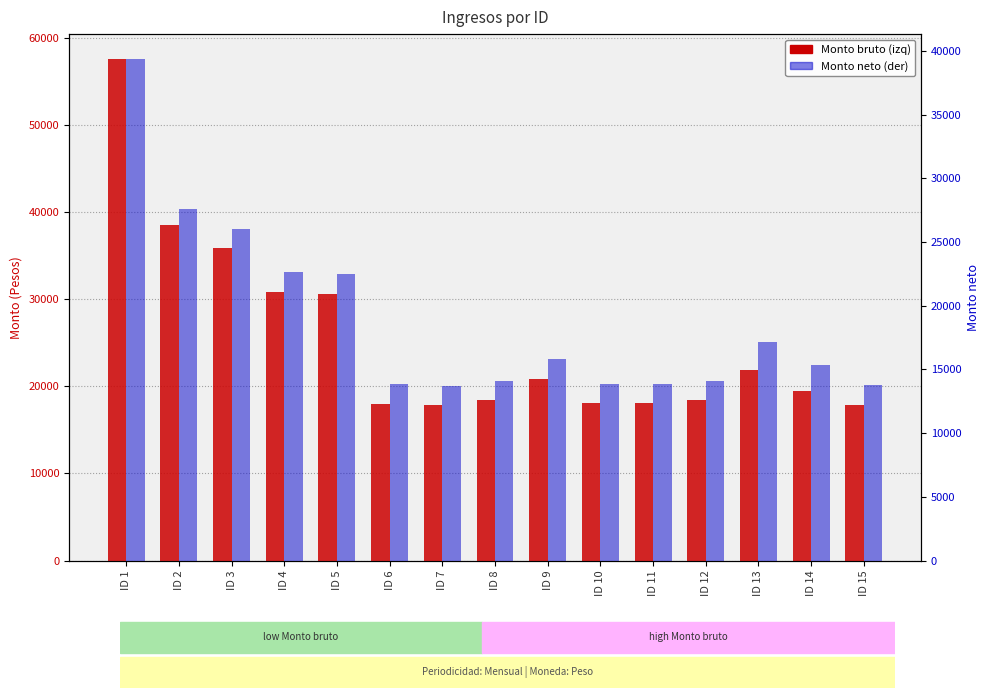

Rank the categories by Monto bruto value from lowest to highest.

ID 7, ID 15, ID 6, ID 10, ID 11, ID 8, ID 12, ID 14, ID 9, ID 13, ID 5, ID 4, ID 3, ID 2, ID 1